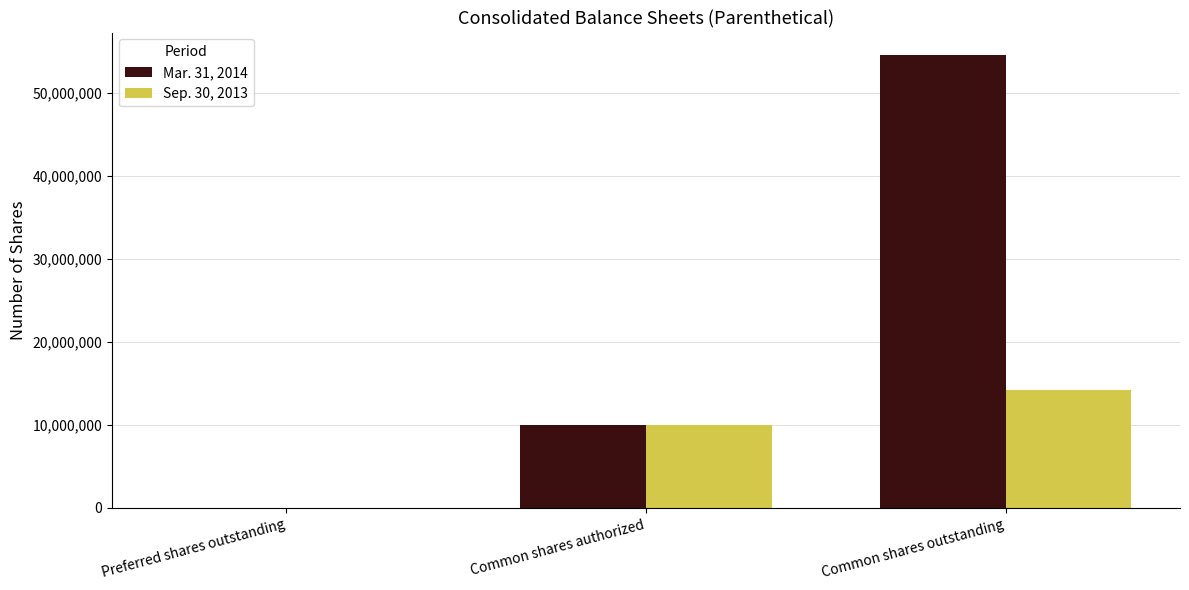

Which category has the highest value in the Mar. 31, 2014 series?

Common shares outstanding